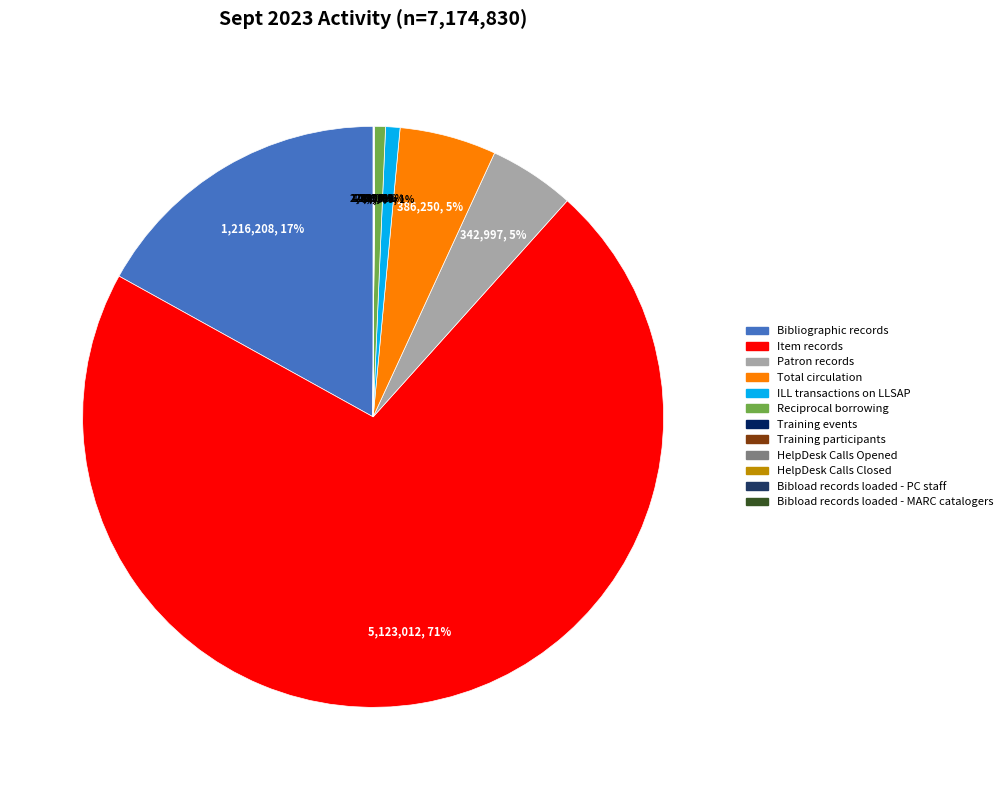

What portion of the pie excludes Item records?

28.6%